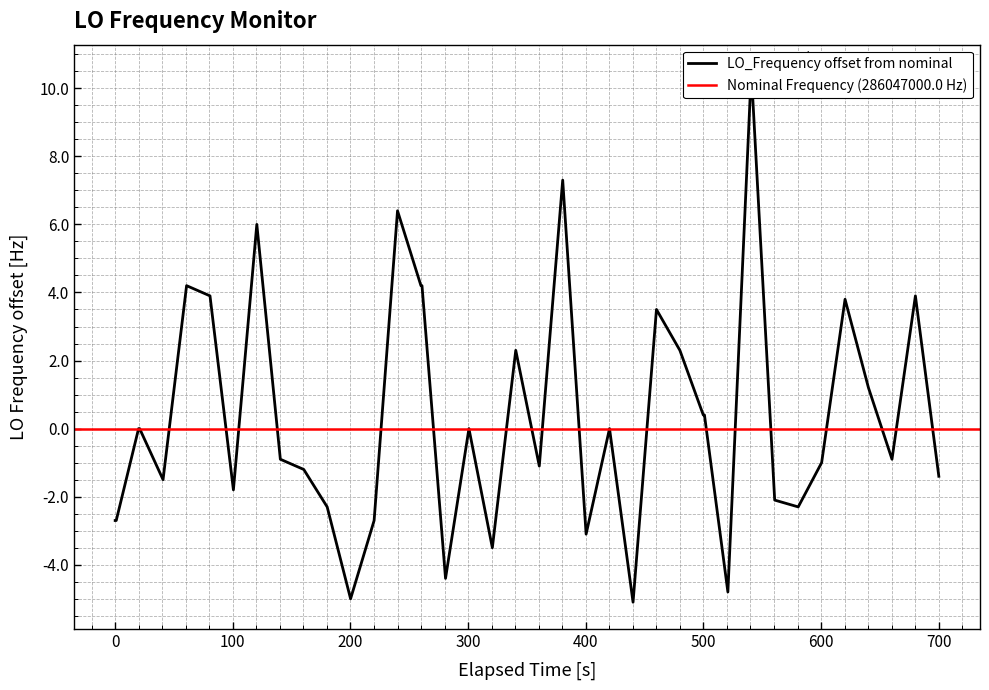

How many points are higher than both their immediate neighbors (excluding endpoints)?

11